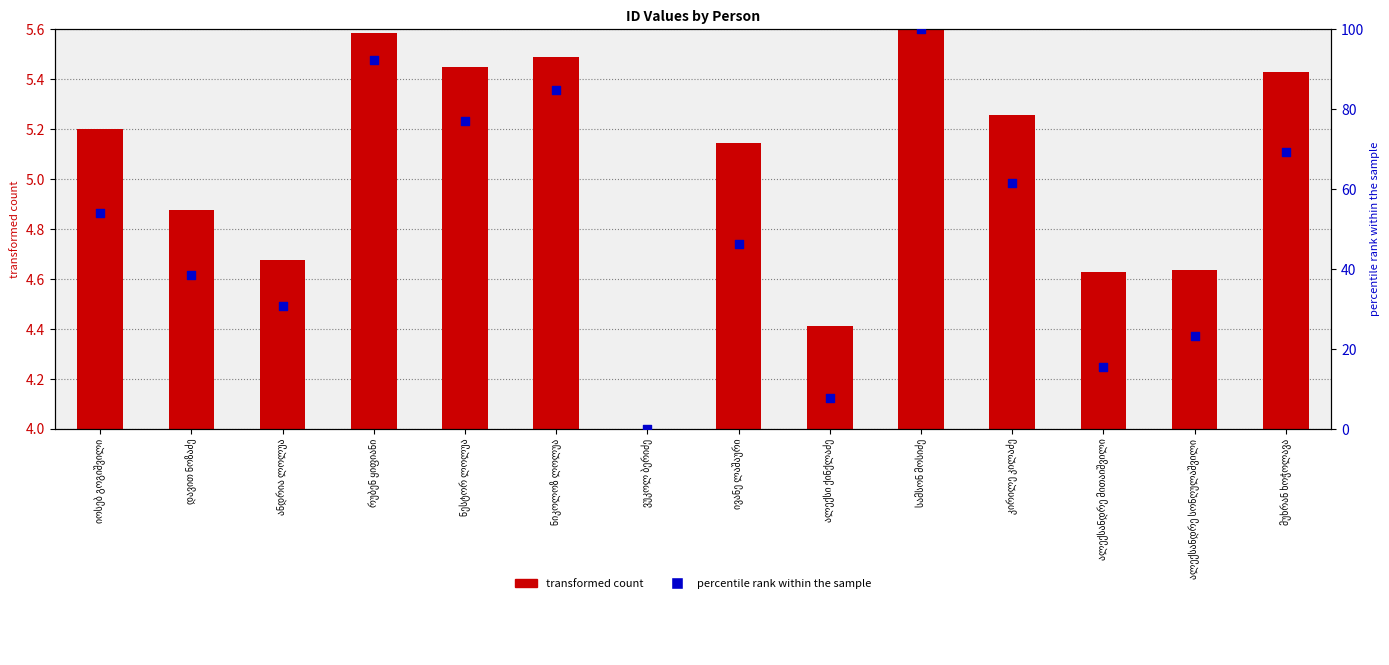

Is the value of transformed count at კირილე კილაძე greater than the value of percentile rank within the sample at სამსონ მოსიძე?

No